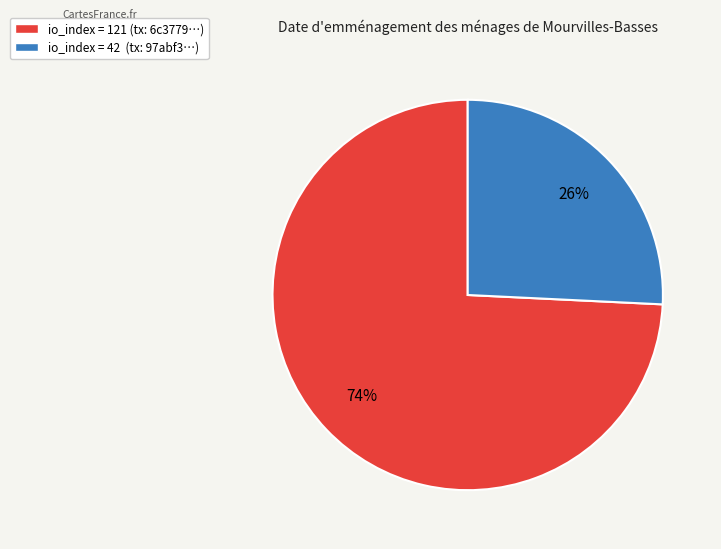

How many slices are in this pie chart?

2